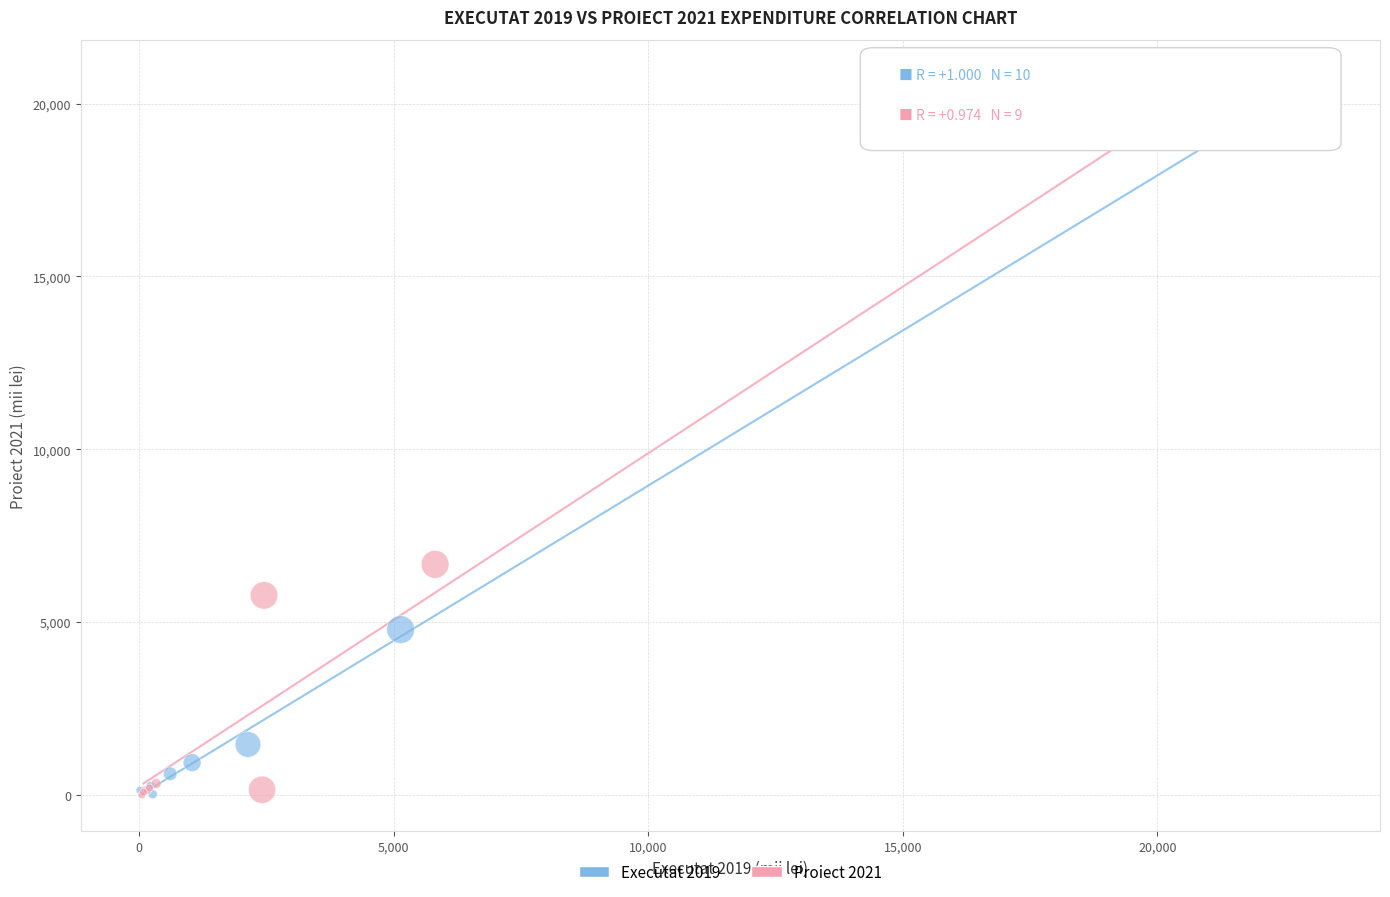

Which series reaches the maximum Y coordinate?

Executat 2019